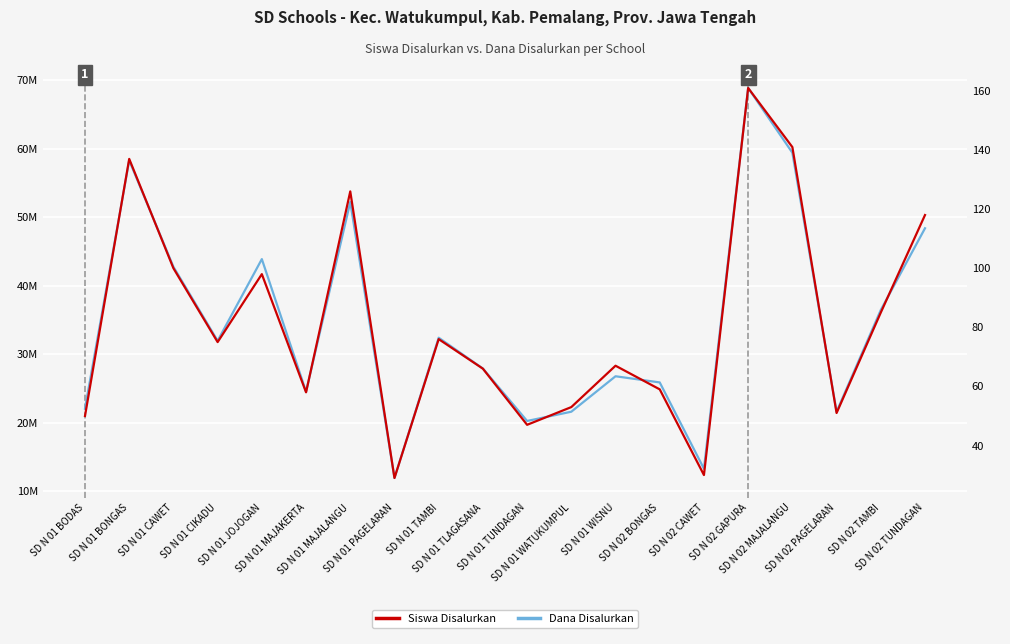

True or false: Dana Disalurkan has more than 2 points higher than both neighbors.

True